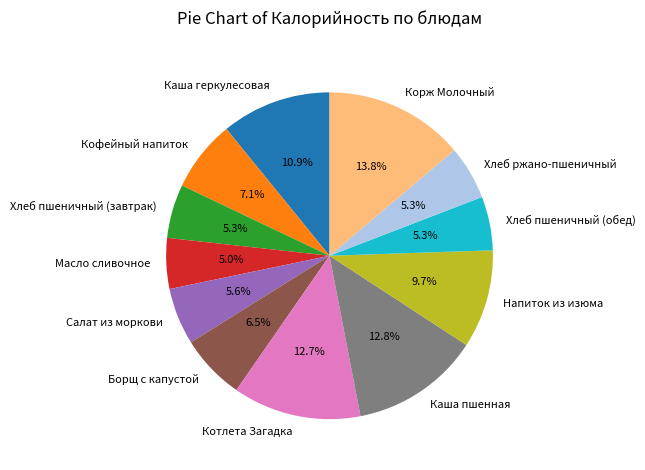

What is the ratio of the value at Кофейный напиток to the value at Каша пшенная?

0.6